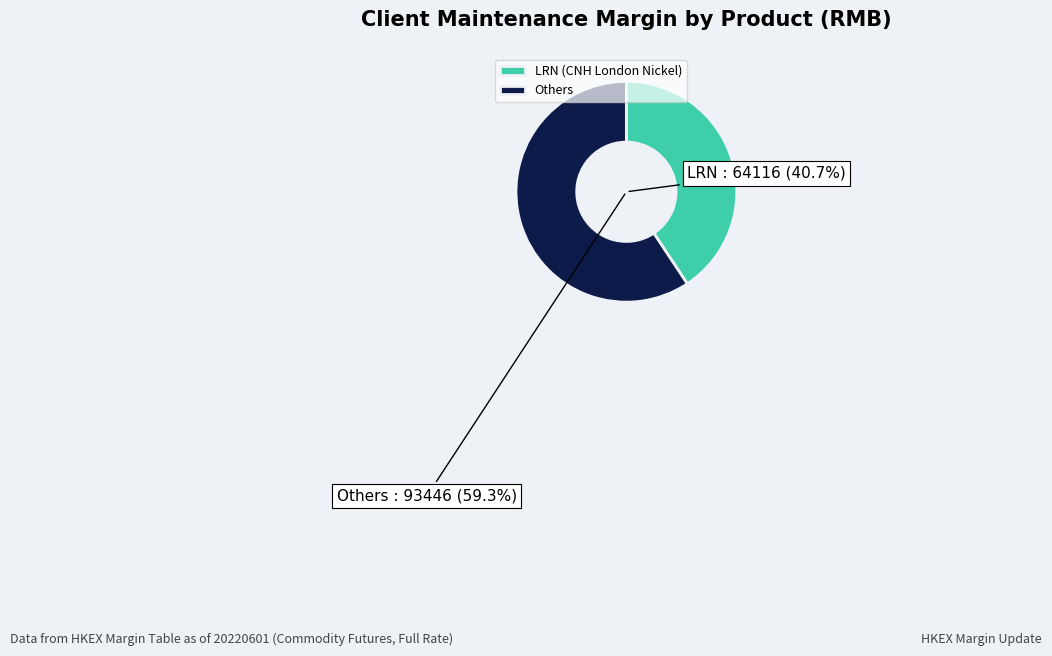

The LRP slice represents 17% of the pie. True or false?

False